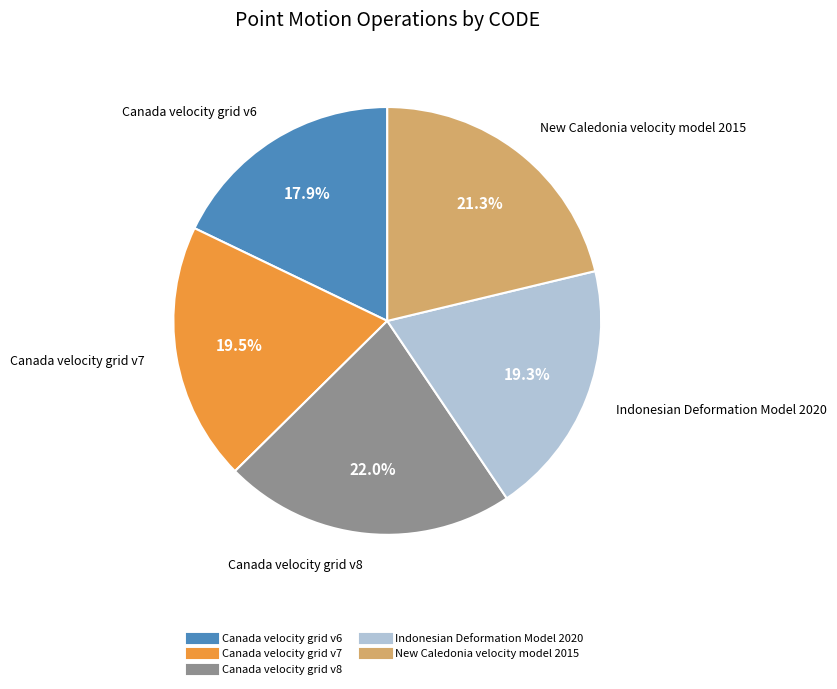

Is there a majority slice in this chart?

No